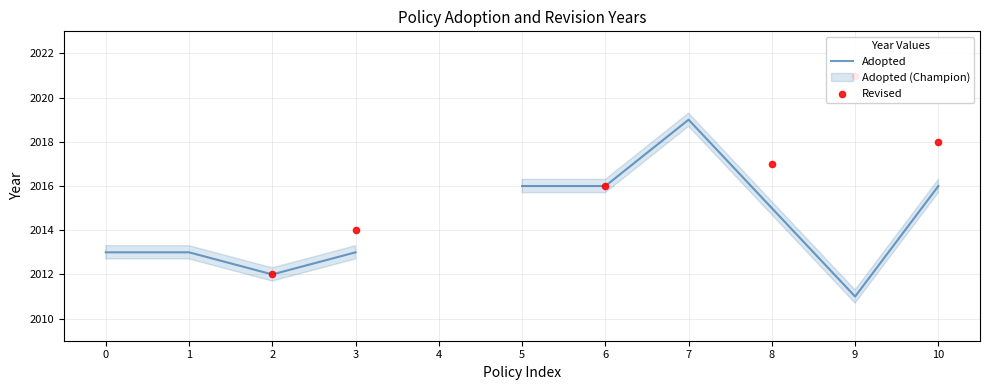

Is the value of Adopted at 5 greater than the value of Revised at 3?

Yes